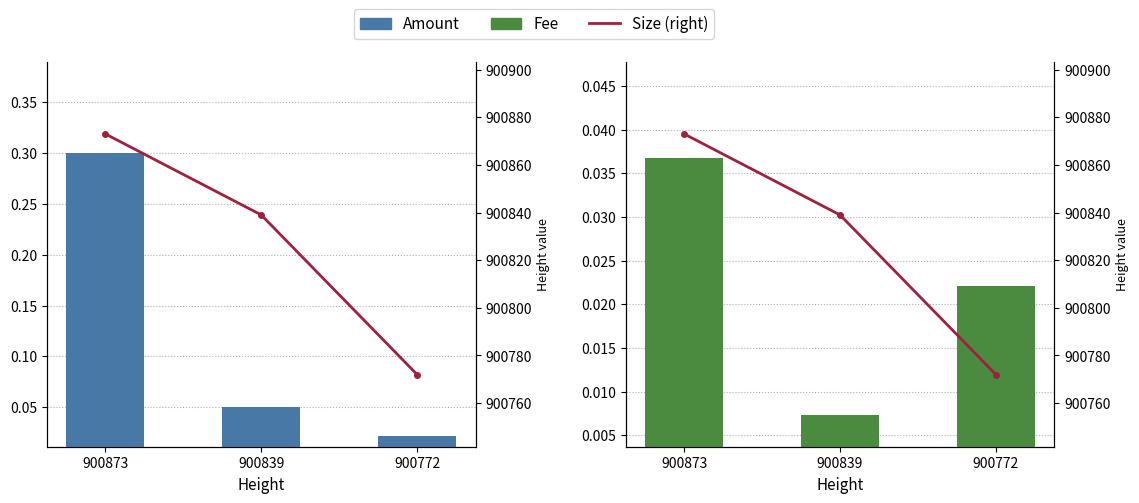

Reading right to left, extract all data points from this chart.

Amount: 900772=0.0	900839=0.1	900873=0.3
Fee: 900772=0.0	900839=0.0	900873=0.0
Size (right): 900772=900772.0	900839=900839.0	900873=900873.0